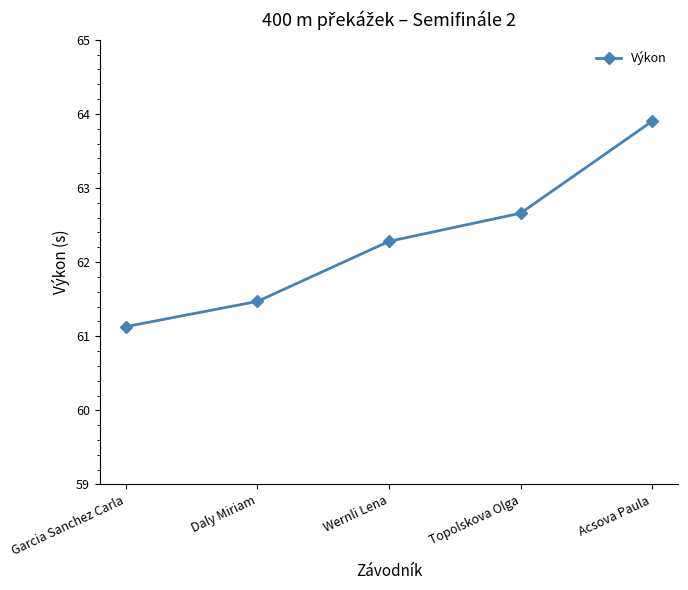

The value at Acsova Paula is 87.6. True or false?

False